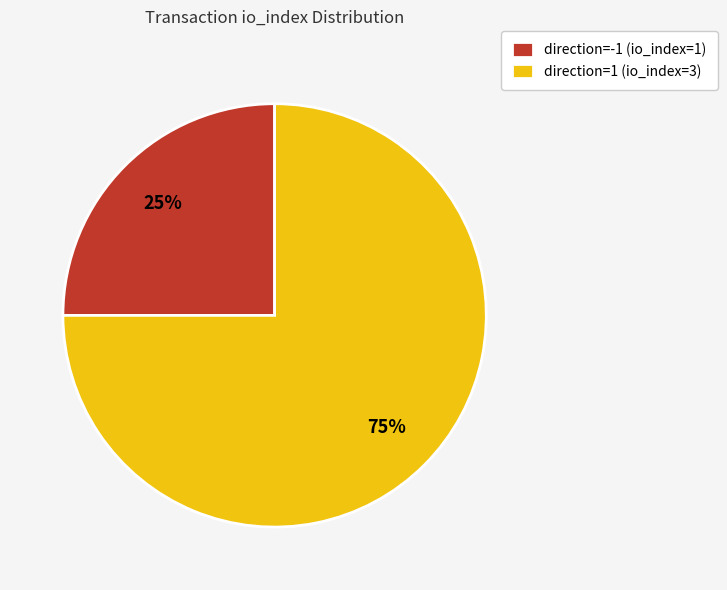

To the nearest percent, what is the combined percentage of direction=-1 (io_index=1) and direction=1 (io_index=3)?

100%